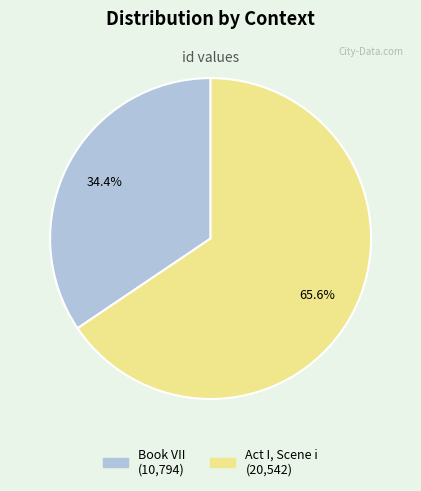

To the nearest percent, what is the combined percentage of Book VII and Act I, Scene i?

100%